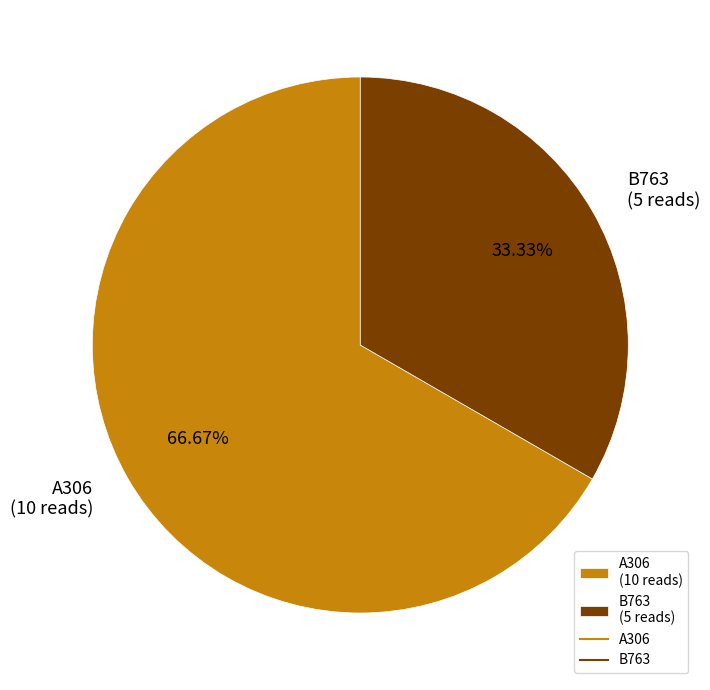

What is the largest slice in the pie chart?

A306